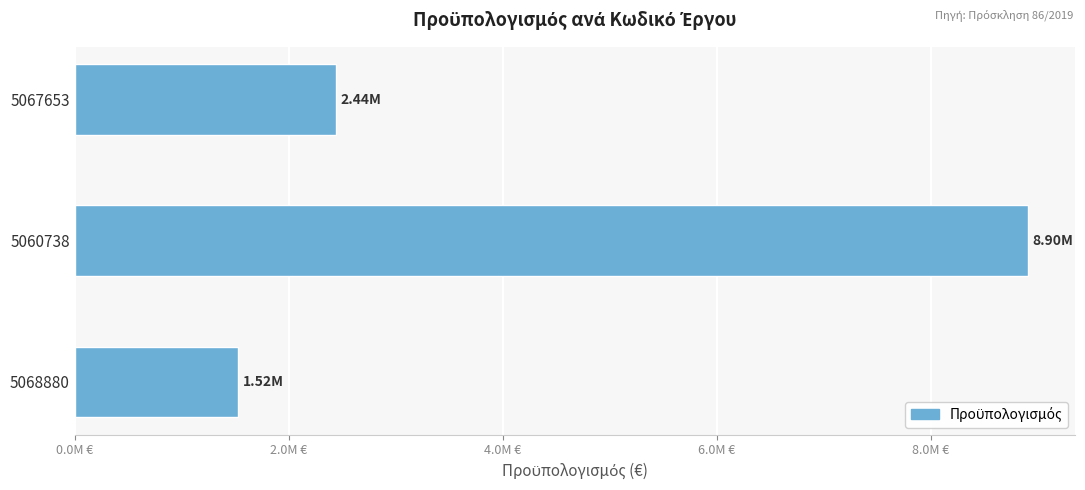

What is the sum of all values?

12865090.2